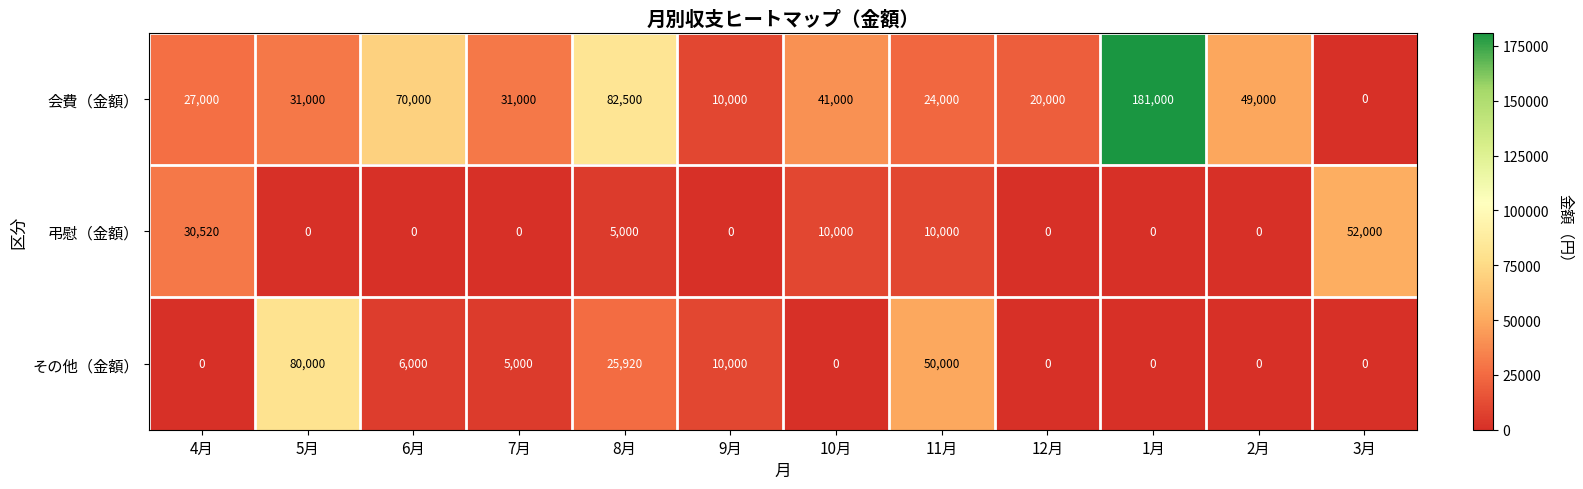

The value of その他（金額） at 1月 is 46205. True or false?

False